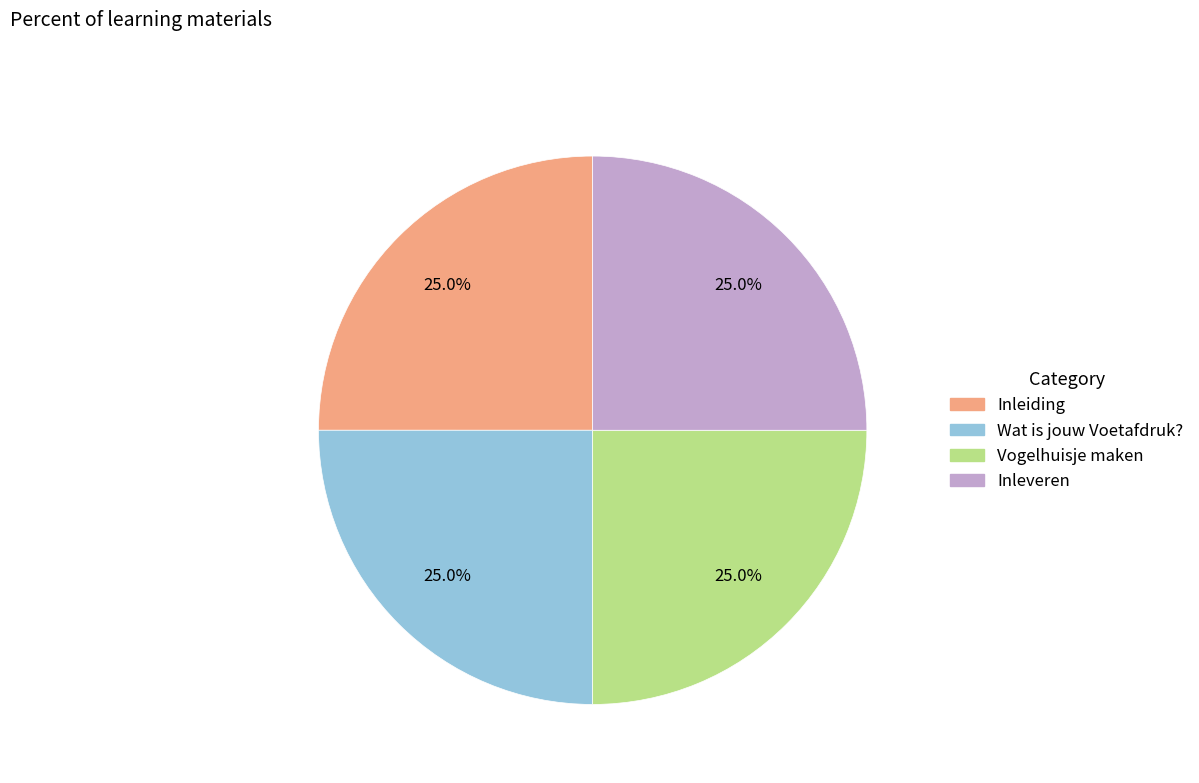

What percentage is the Inleiding slice, to the nearest percent?

25%